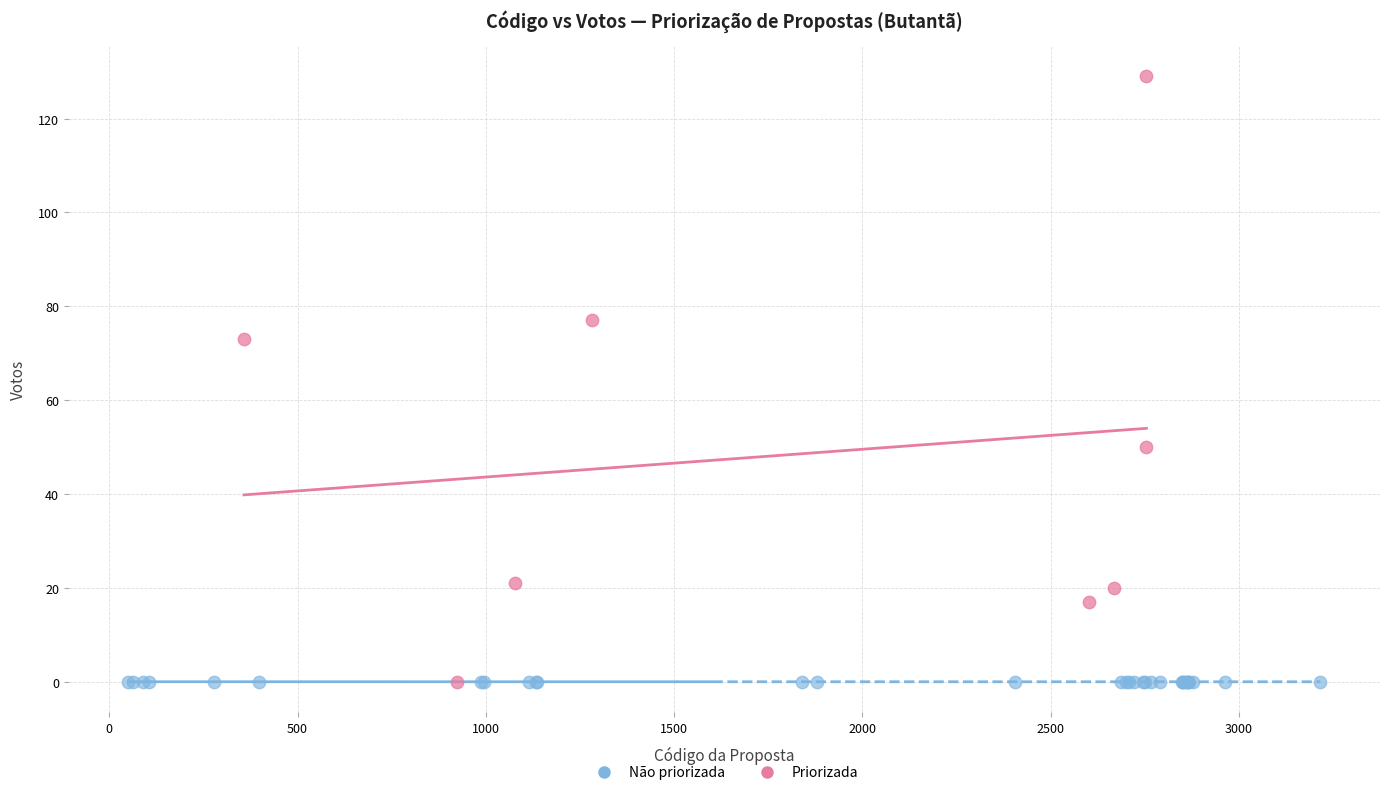

What are all the series names shown in the legend?

Não priorizada, Priorizada